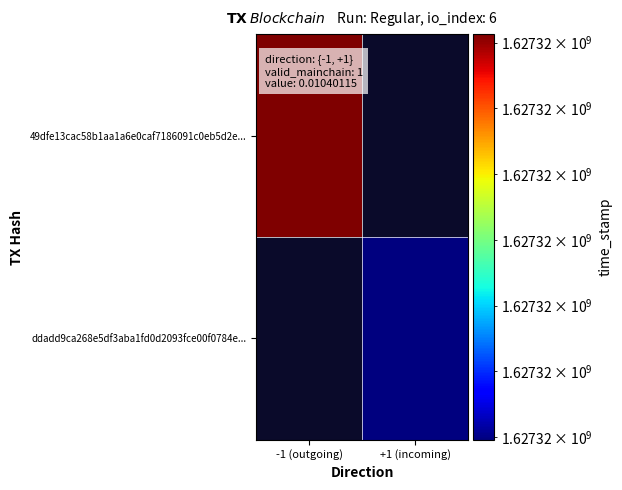

What is the sum of all ddadd9ca268e5df3aba1fd0d2093fce00f0784e values?

1627324004.0